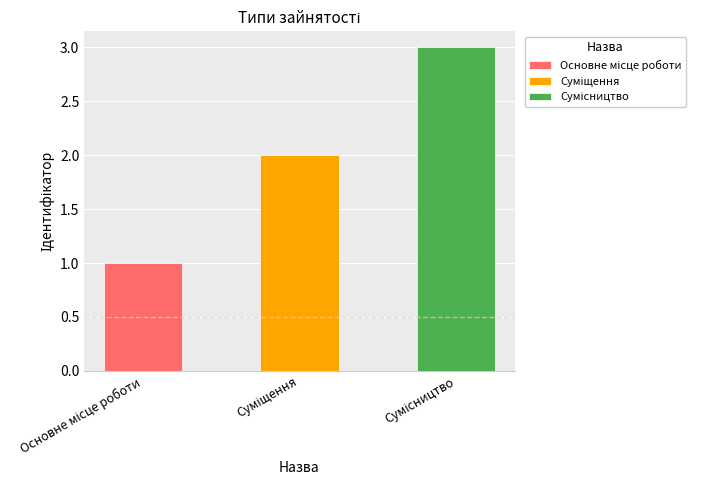

Rank the categories by value from highest to lowest.

Сумісництво, Суміщення, Основне місце роботи